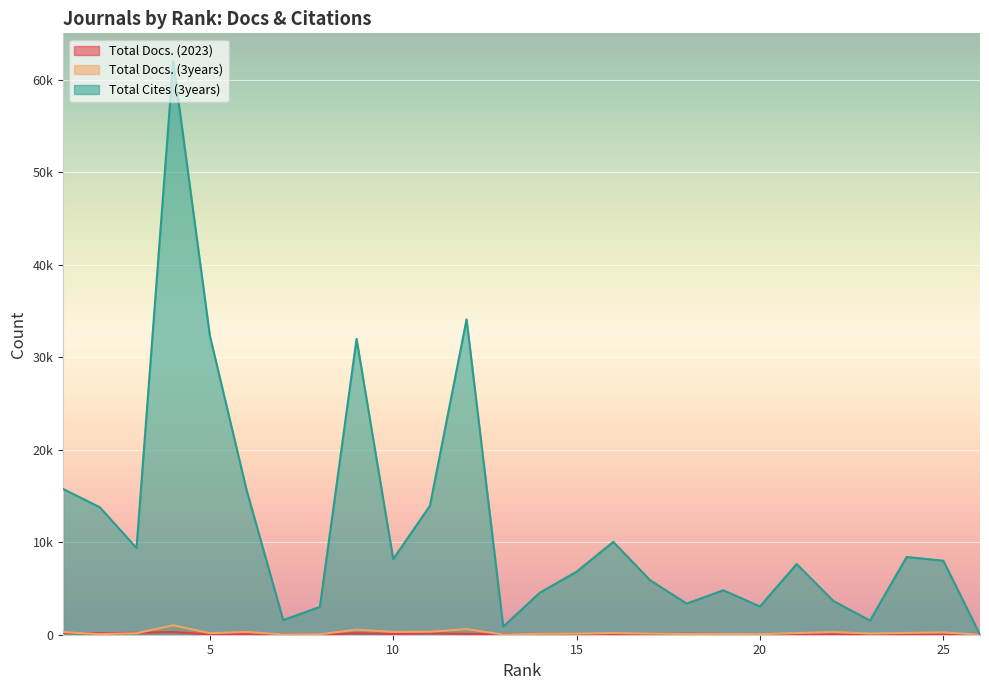

Reading left to right, list all the values displayed in this chart.

Total Docs. (2023): 26=40	25=39	24=63	23=32	22=41	21=35	20=4	19=83	18=100	17=87	16=81	15=67	14=100	13=59	12=86	11=161	10=86	9=156	8=11	7=77	6=95	5=25	4=301	3=206	2=150	1=209
Total Docs. (3years): 26=0	25=252	24=197	23=126	22=293	21=179	20=56	19=87	18=71	17=119	16=185	15=112	14=101	13=15	12=607	11=322	10=307	9=551	8=48	7=33	6=293	5=171	4=1025	3=163	2=63	1=288
Total Cites (3years): 26=0	25=7999	24=8405	23=1530	22=3654	21=7638	20=3056	19=4801	18=3365	17=5904	16=10036	15=6813	14=4551	13=877	12=34083	11=13927	10=8180	9=31975	8=3007	7=1583	6=15668	5=32320	4=61988	3=9370	2=13778	1=15752